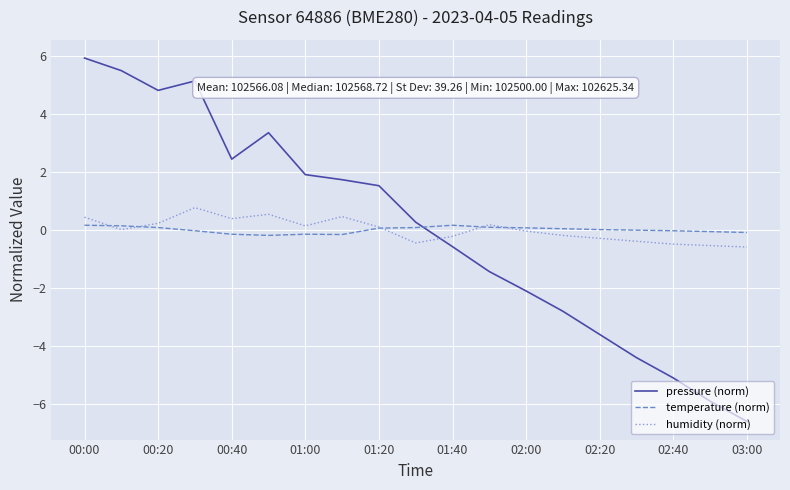

What is the lowest value of the humidity (norm) series?

-0.6